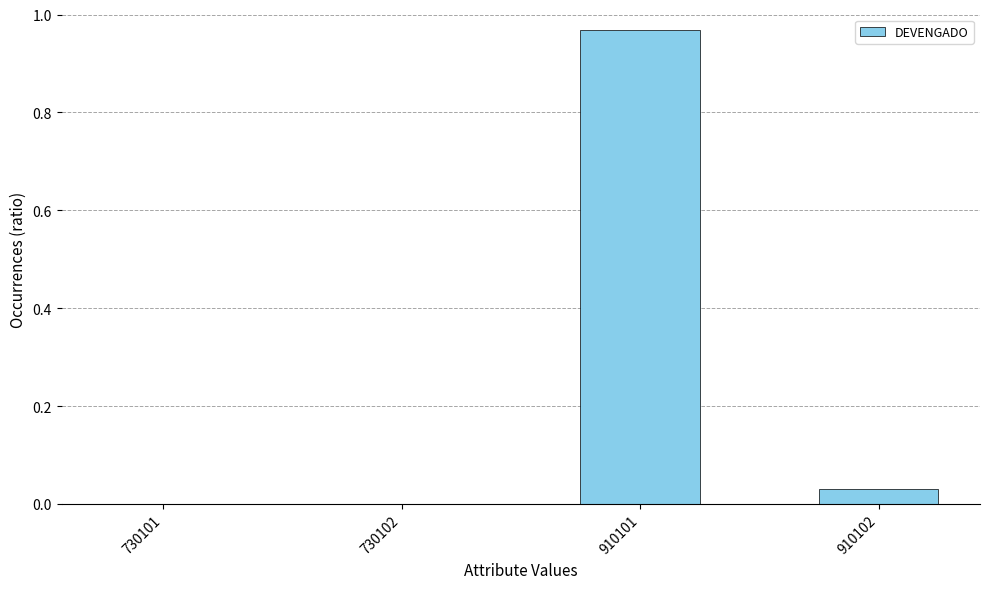

The chart shows a value of 0.0 at 910102. True or false?

True